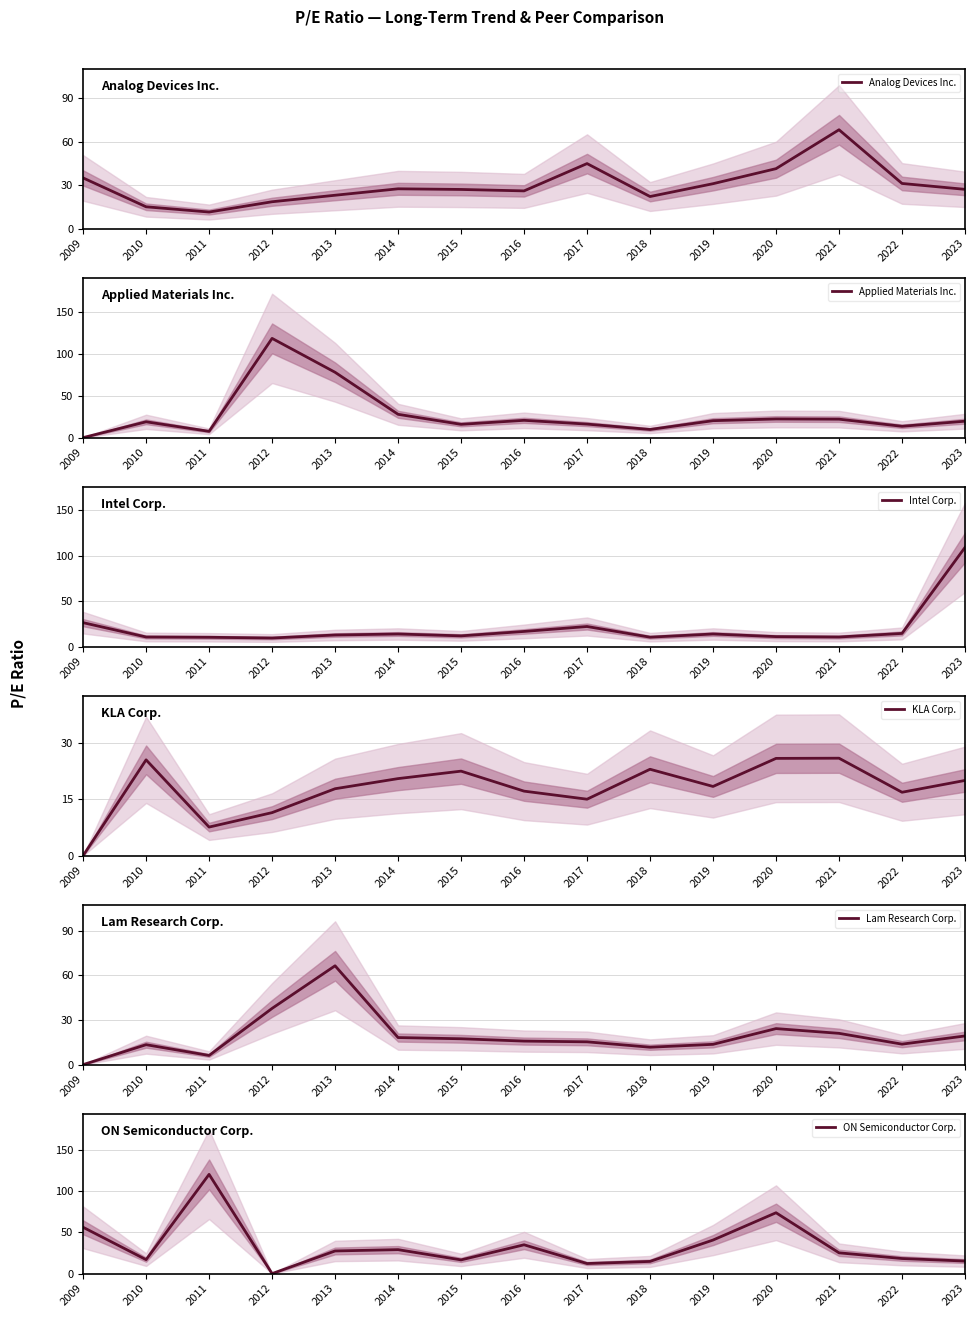

The value of Analog Devices Inc. at 2015 is 37.8. True or false?

False